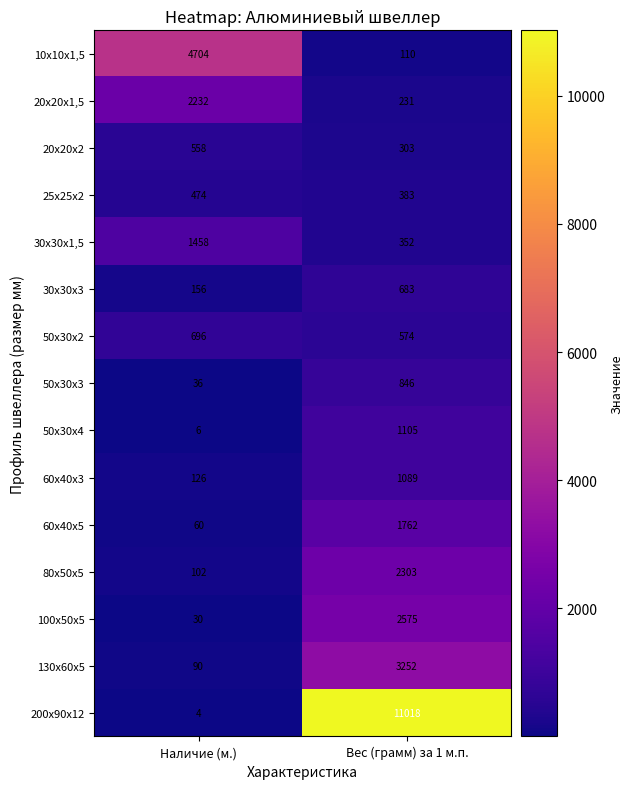

True or false: 200х90х12 has a value of 11018 at Вес (грамм) за 1 м.п..

True